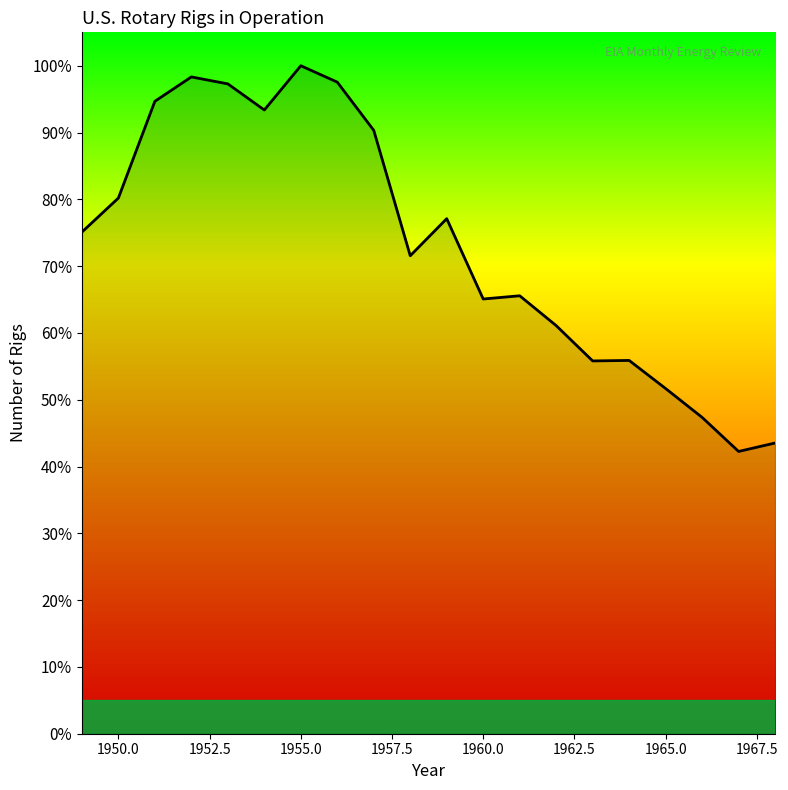

Does the chart have visible grid lines?

No